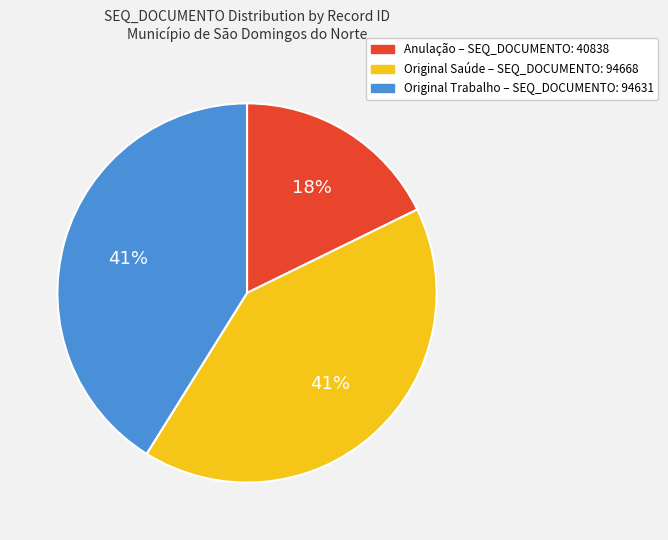

To the nearest percent, what is the average slice percentage?

33%